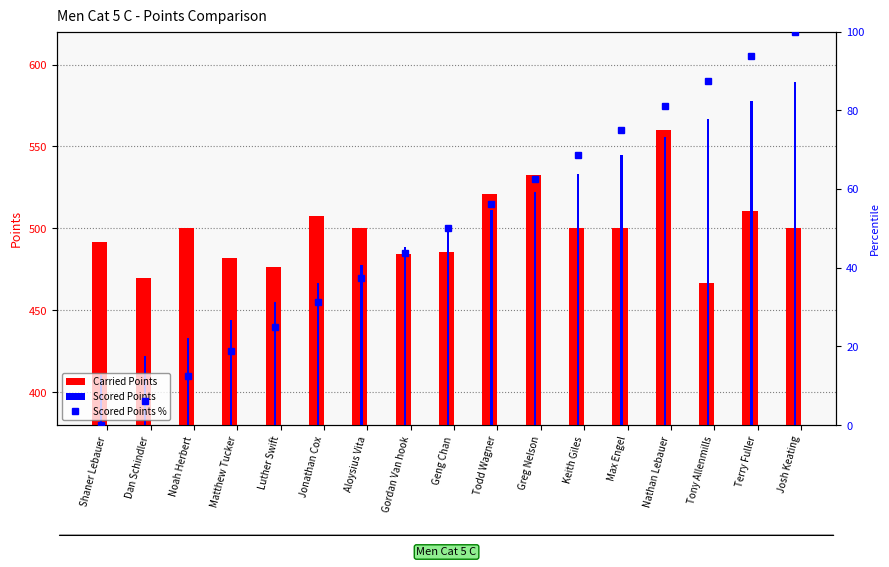

Rank the categories by Scored Points value from lowest to highest.

Shaner Lebauer, Dan Schindler, Noah Herbert, Matthew Tucker, Luther Swift, Jonathan Cox, Aloysius Vita, Gordan Van hook, Geng Chan, Todd Wagner, Greg Nelson, Keith Giles, Max Engel, Nathan Lebauer, Tony Allenmills, Terry Fuller, Josh Keating